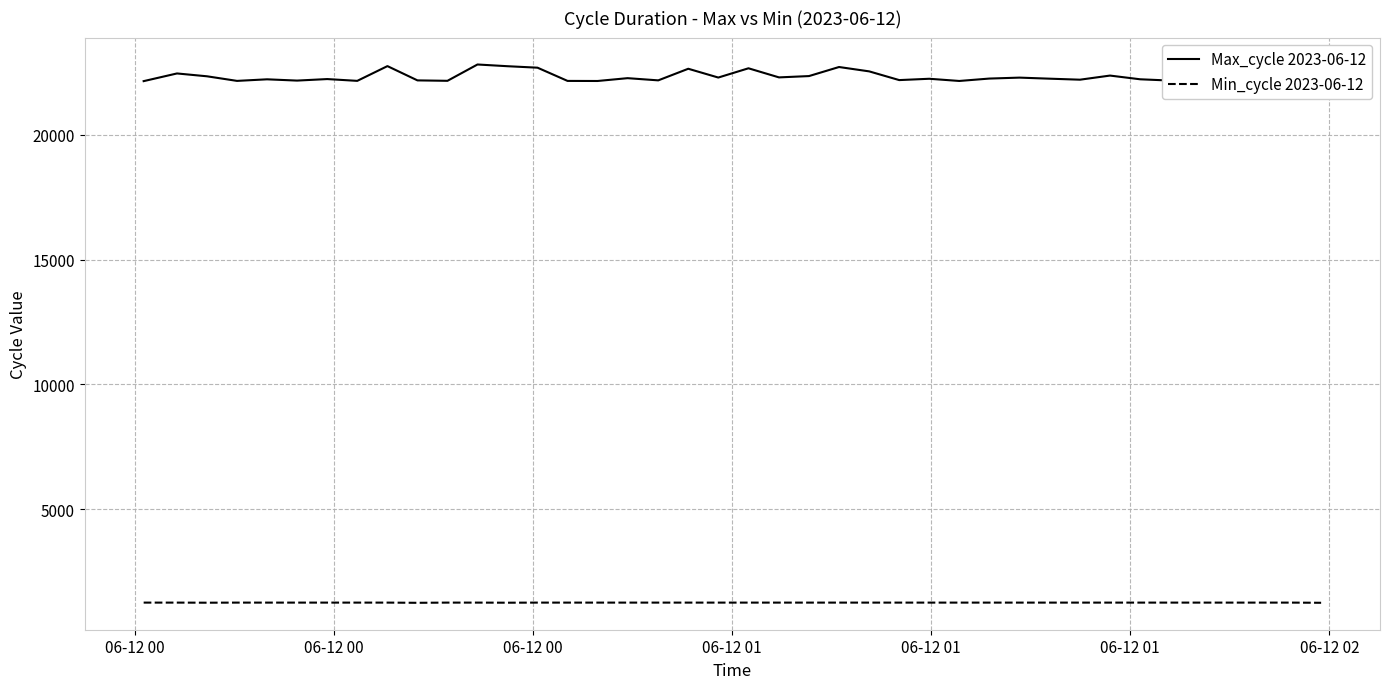

List the series in order of their overall mean, lowest first.

Min_cycle 2023-06-12, Max_cycle 2023-06-12